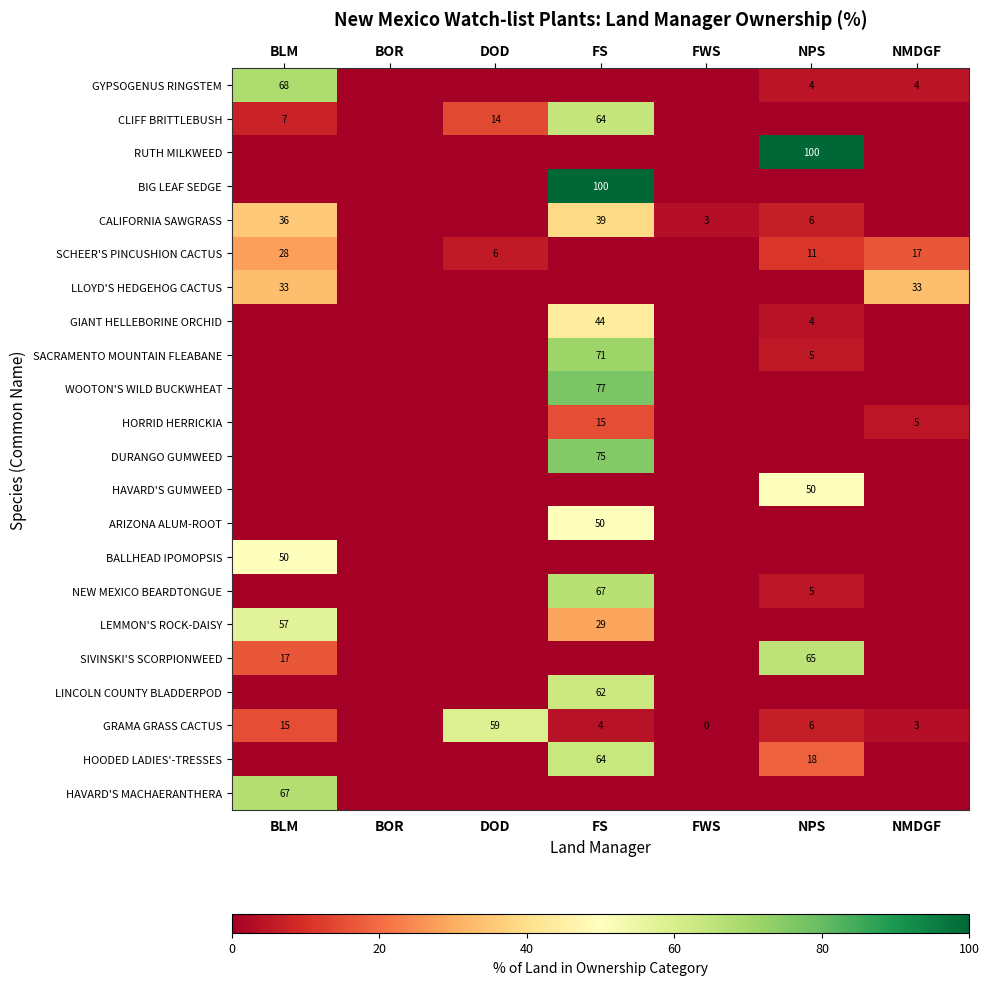

The value of DURANGO GUMWEED at FS is 75. True or false?

True